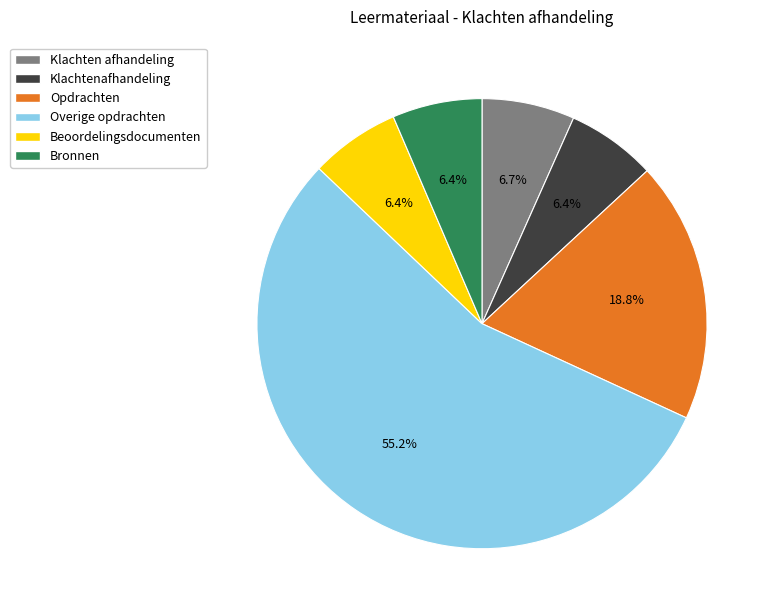

Which category has the biggest portion of the pie?

Overige opdrachten